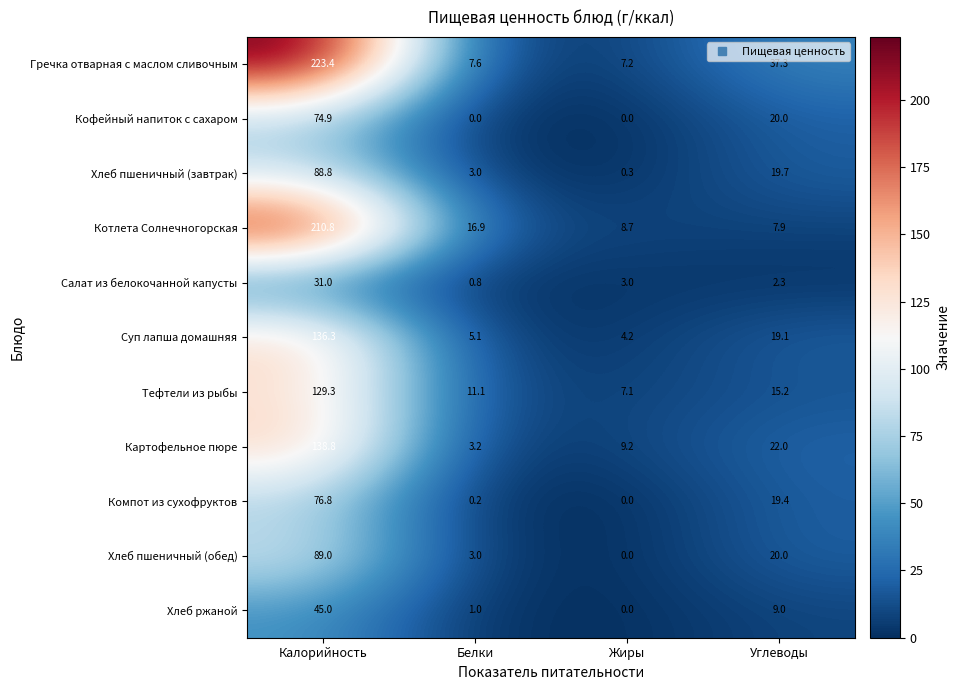

What is the lowest value of the Картофельное пюре series?

3.2